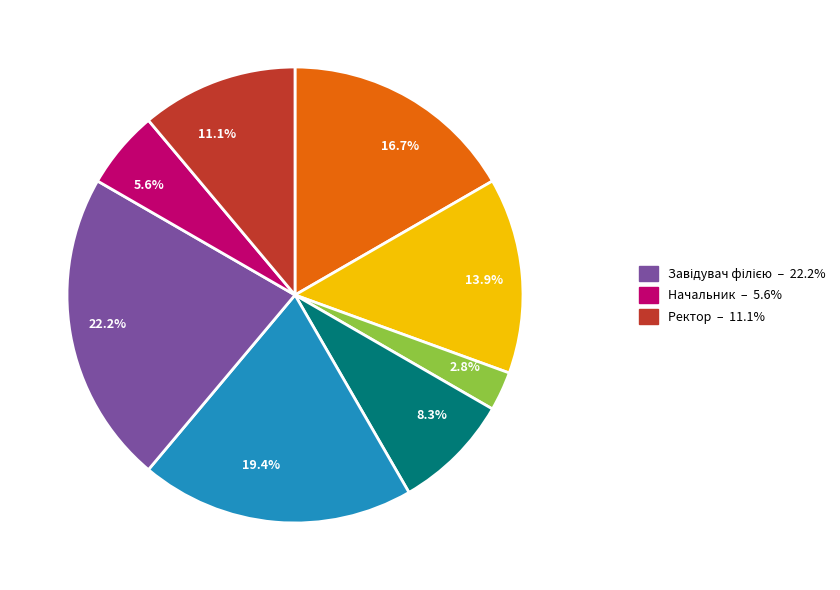

Is there a majority slice in this chart?

No